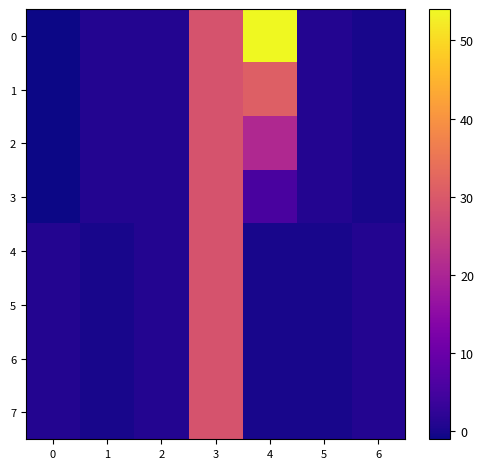

Reading left to right, list all the values displayed in this chart.

0: 0=-1.0	1=1.0	2=1.0	3=29.0	4=54.0	5=1.0	6=0.0
1: 0=-1.0	1=1.0	2=1.0	3=29.0	4=31.1	5=1.0	6=0.0
2: 0=-1.0	1=1.0	2=1.0	3=29.0	4=20.7	5=1.0	6=0.0
3: 0=-1.0	1=1.0	2=1.0	3=29.0	4=5.6	5=1.0	6=0.0
4: 0=1.0	1=0.0	2=1.0	3=29.0	4=0.0	5=0.0	6=1.0
5: 0=1.0	1=0.0	2=1.0	3=29.0	4=0.0	5=0.0	6=1.0
6: 0=1.0	1=0.0	2=1.0	3=29.0	4=0.0	5=0.0	6=1.0
7: 0=1.0	1=0.0	2=1.0	3=29.0	4=0.0	5=0.0	6=1.0